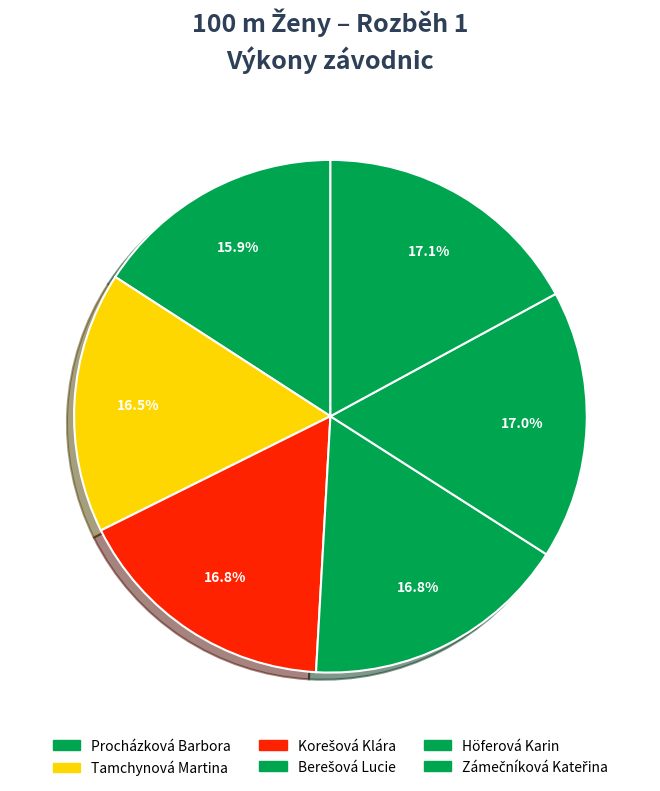

Count the number of slices in the pie.

6